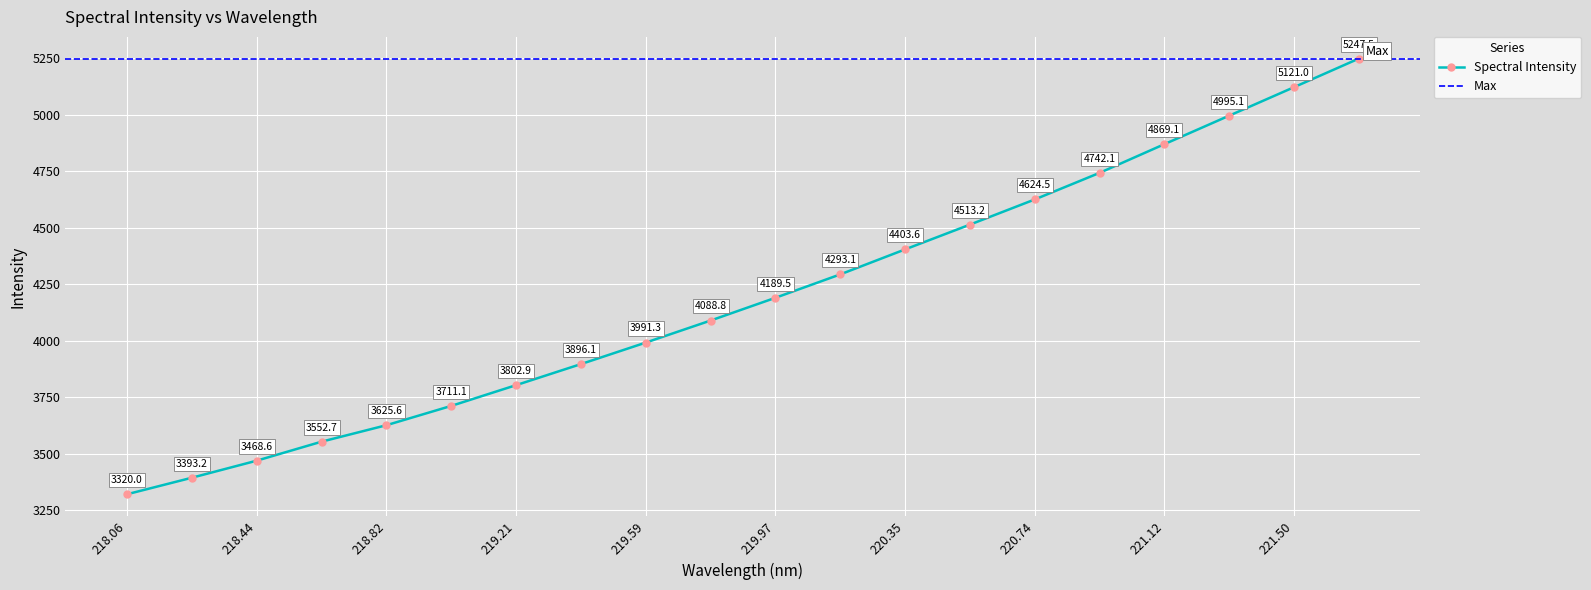

What is the difference between the maximum and minimum values?

1927.5